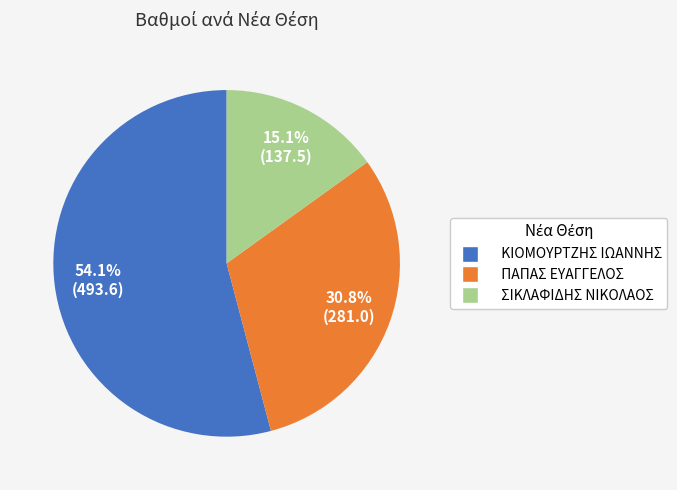

Is there any slice that represents more than half of the pie?

Yes